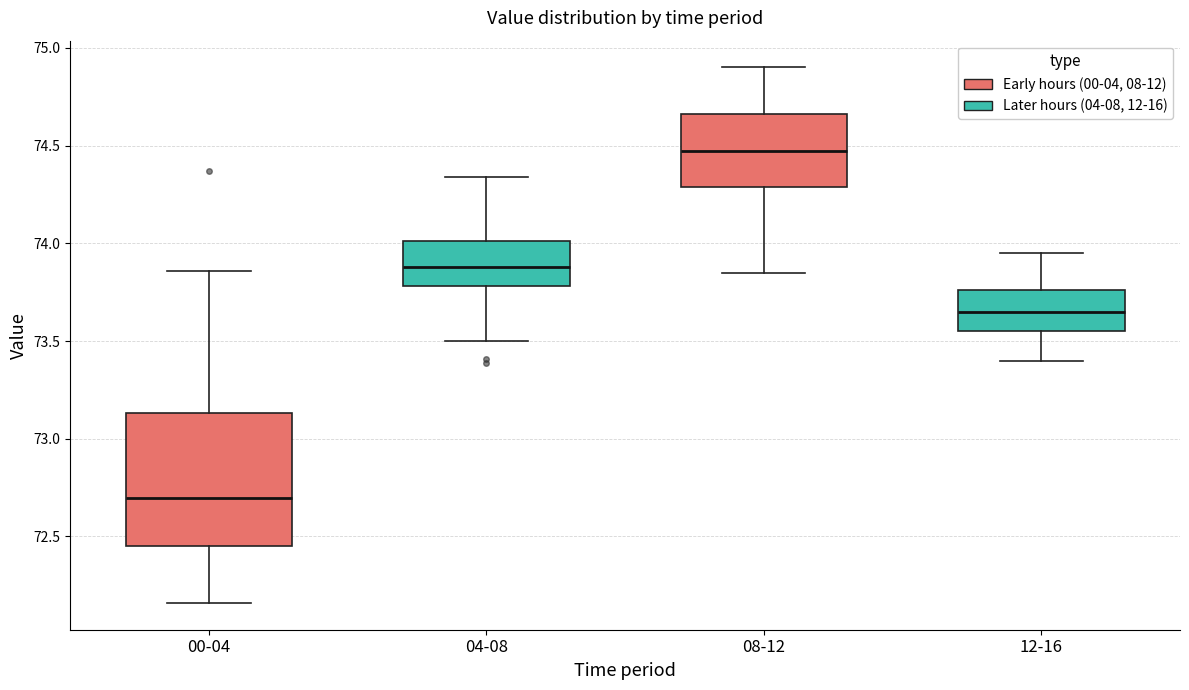

Reading left to right, transcribe this box plot: for each box, give where its median line is, the range the box spans, and where its two whiskers end, as read against the y-axis. The values are not printed on the chart, so give them approximately, as read against the axis.

00-04: median 72.70, box 72.45 to 73.15, whiskers 72.15 to 73.85
04-08: median 73.90, box 73.80 to 74.00, whiskers 73.50 to 74.35
08-12: median 74.50, box 74.30 to 74.65, whiskers 73.85 to 74.90
12-16: median 73.65, box 73.55 to 73.75, whiskers 73.40 to 73.95